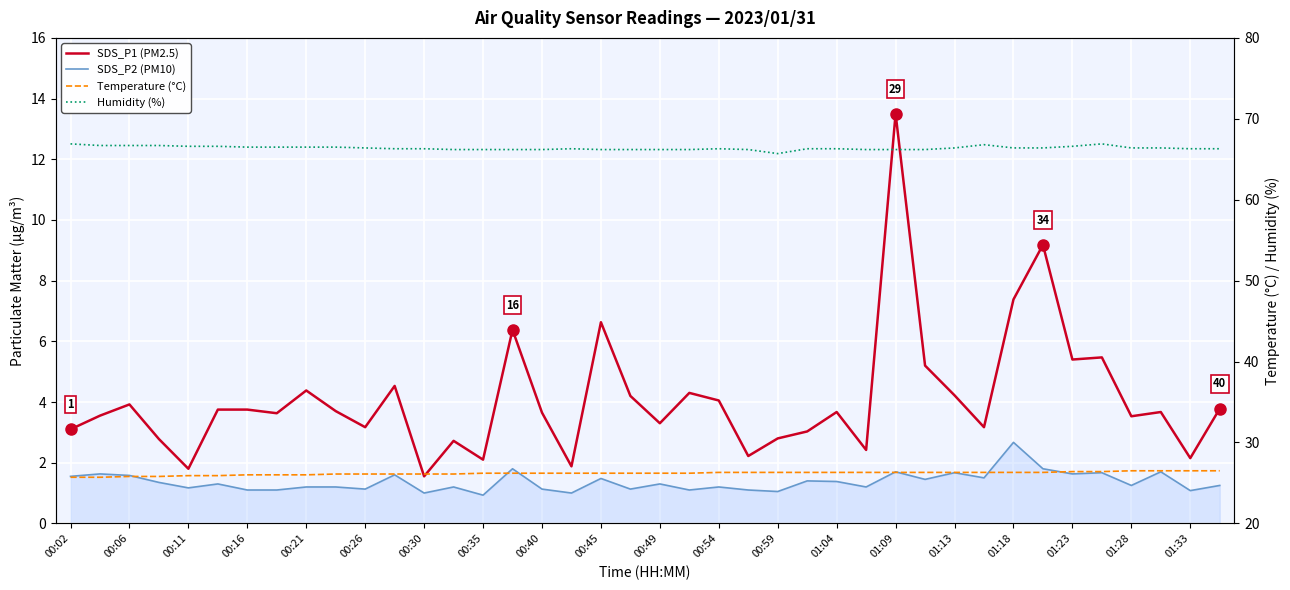

Is it true that SDS_P2 (PM10) equals 1.2 at 00:11?

True